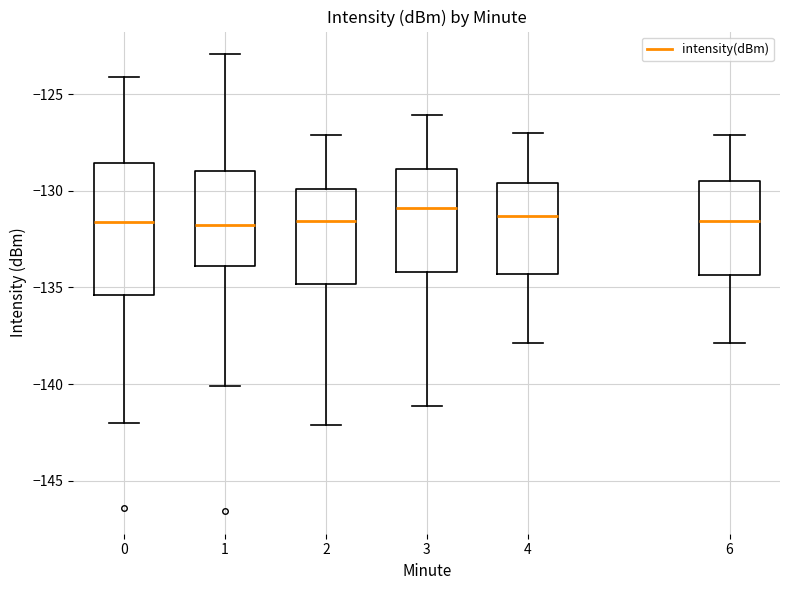

Comparing the boxes themselves (not the whiskers), which one is the tallest?

0